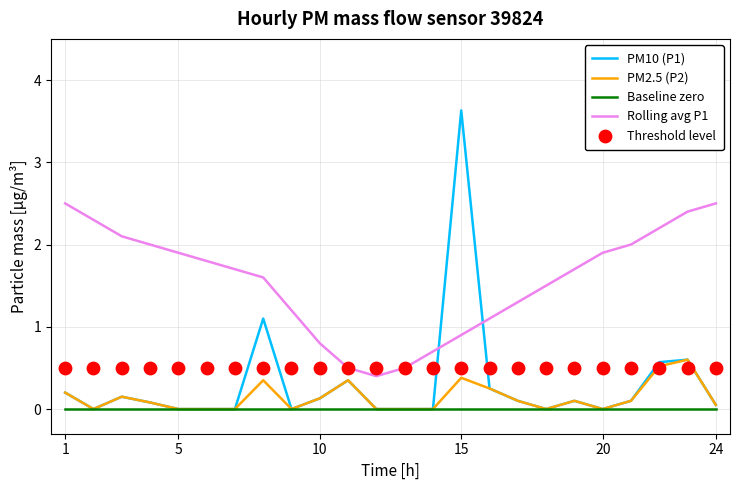

Is the value of Rolling avg P1 at 20 greater than the value of PM2.5 (P2) at 5?

Yes